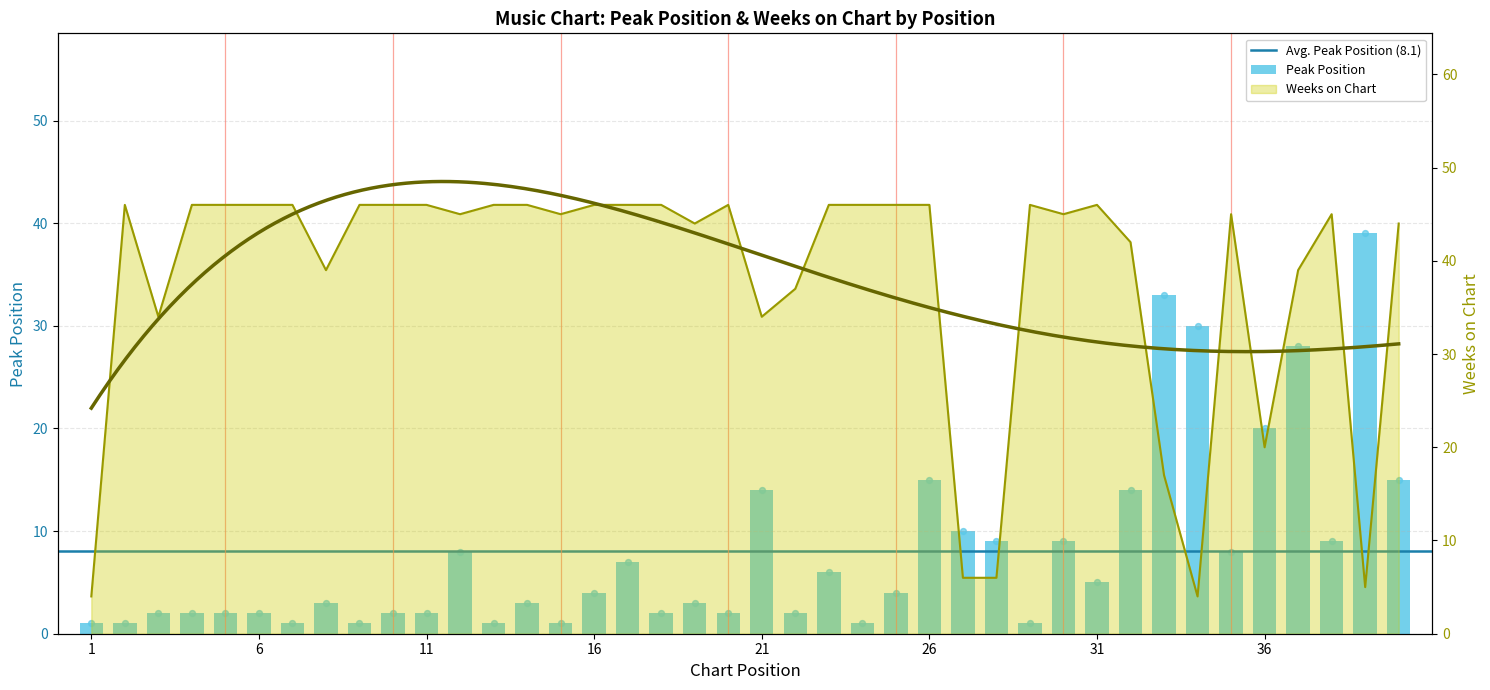

Is the value of Weeks on Chart at 12 greater than the value of Peak Position at 6?

Yes